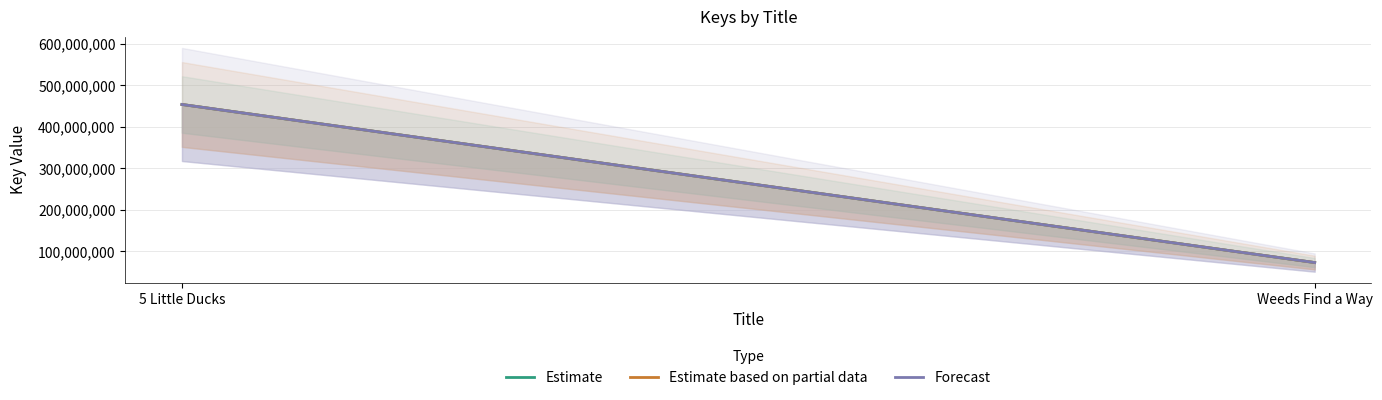

What is the label of the 1st point from the left?

5 Little Ducks